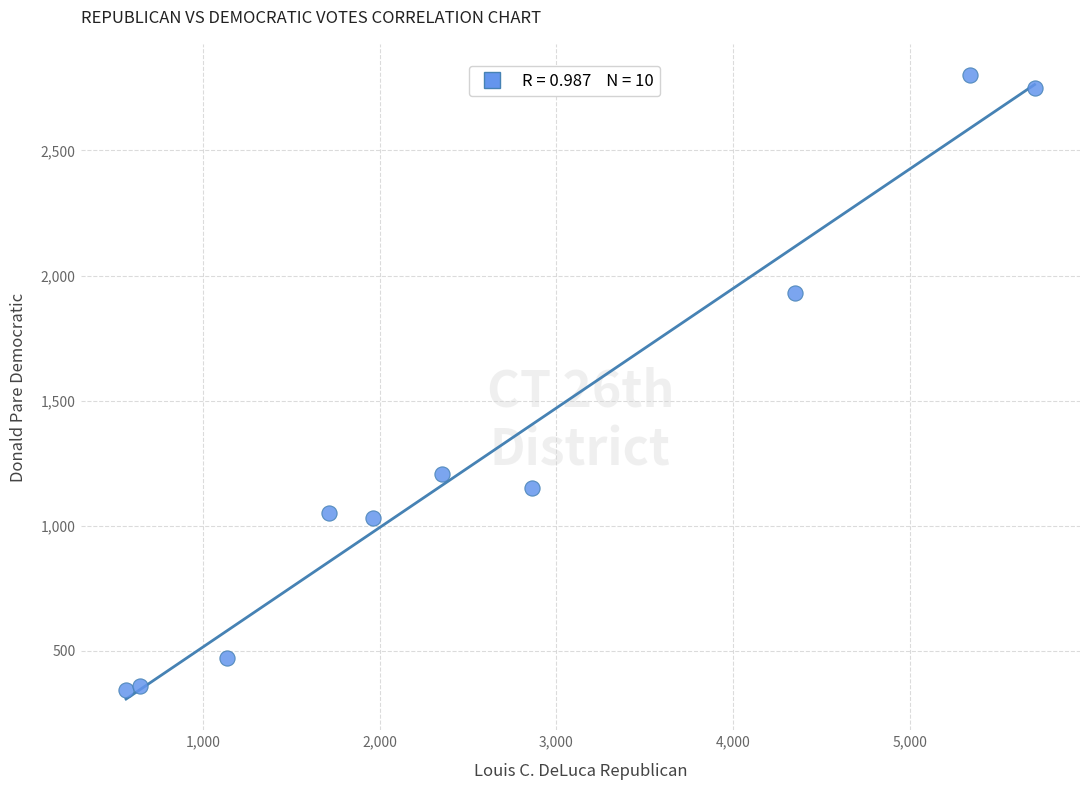

What is the range of Y values (max minus min)?

2459